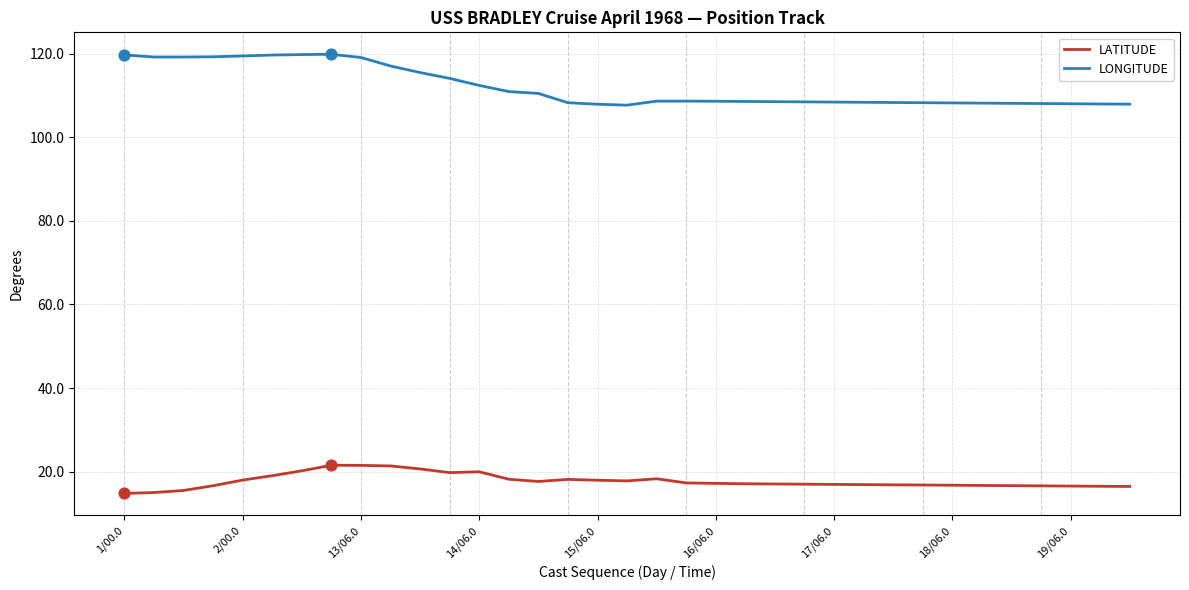

Which series has the largest total across all categories?

LONGITUDE